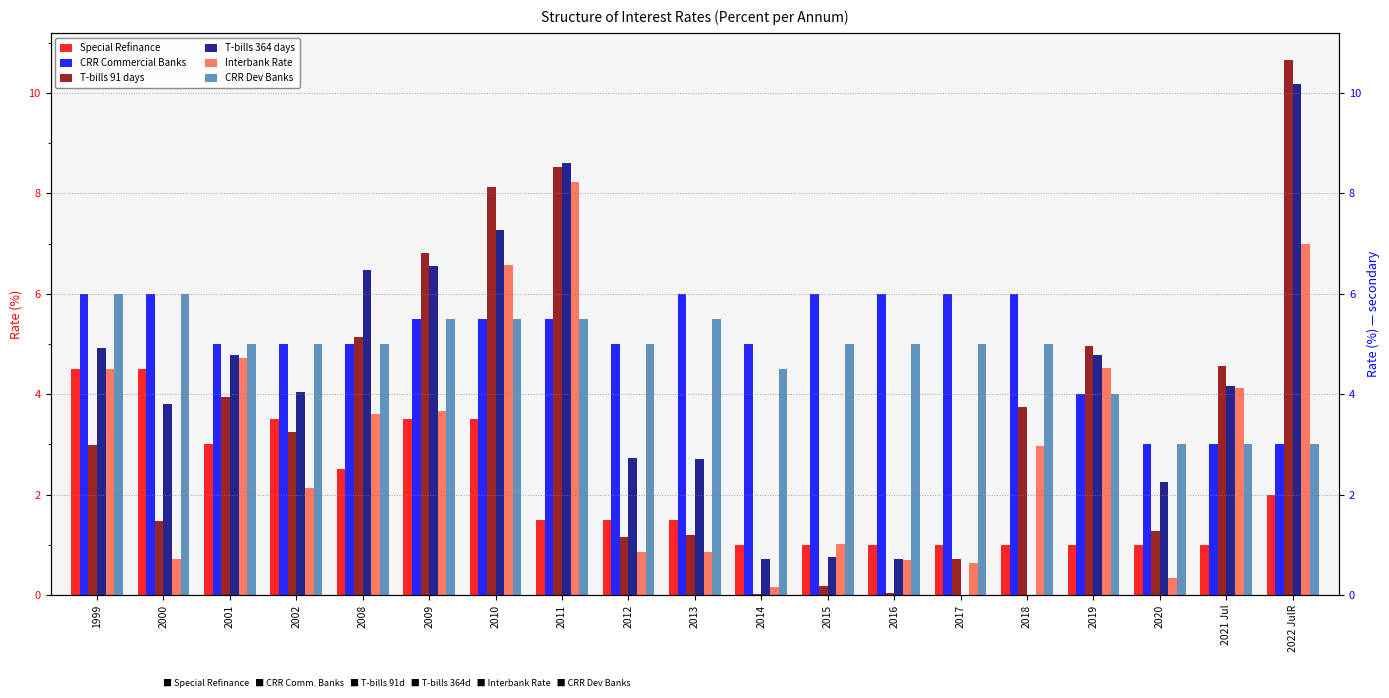

How many bars are there in total?

114